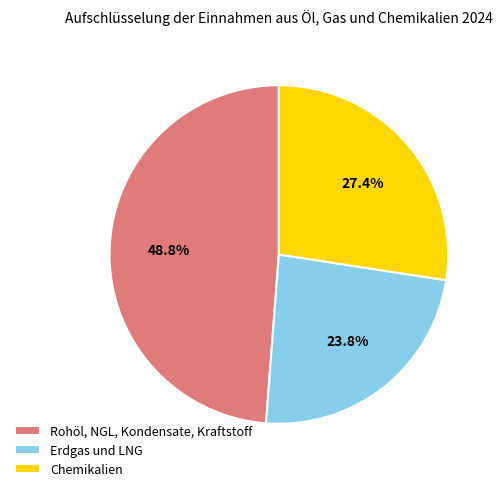

How much of the chart is everything except Erdgas und LNG?

76.2%